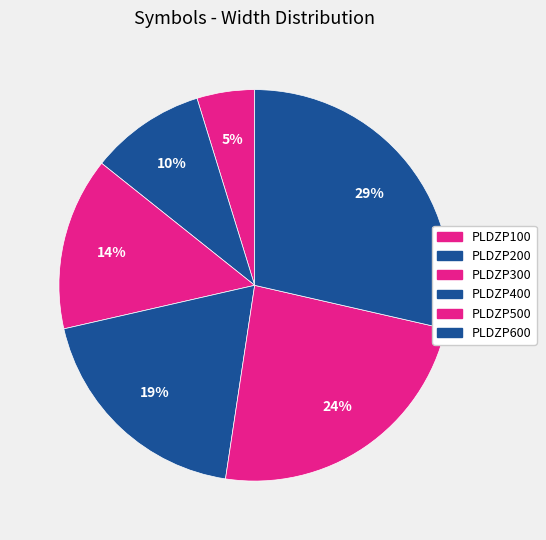

What portion of the pie excludes PLDZP500?

76.2%